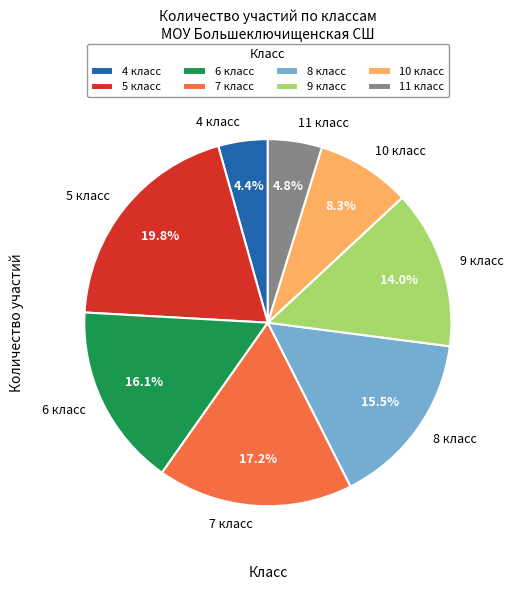

Does any single category account for the majority?

No